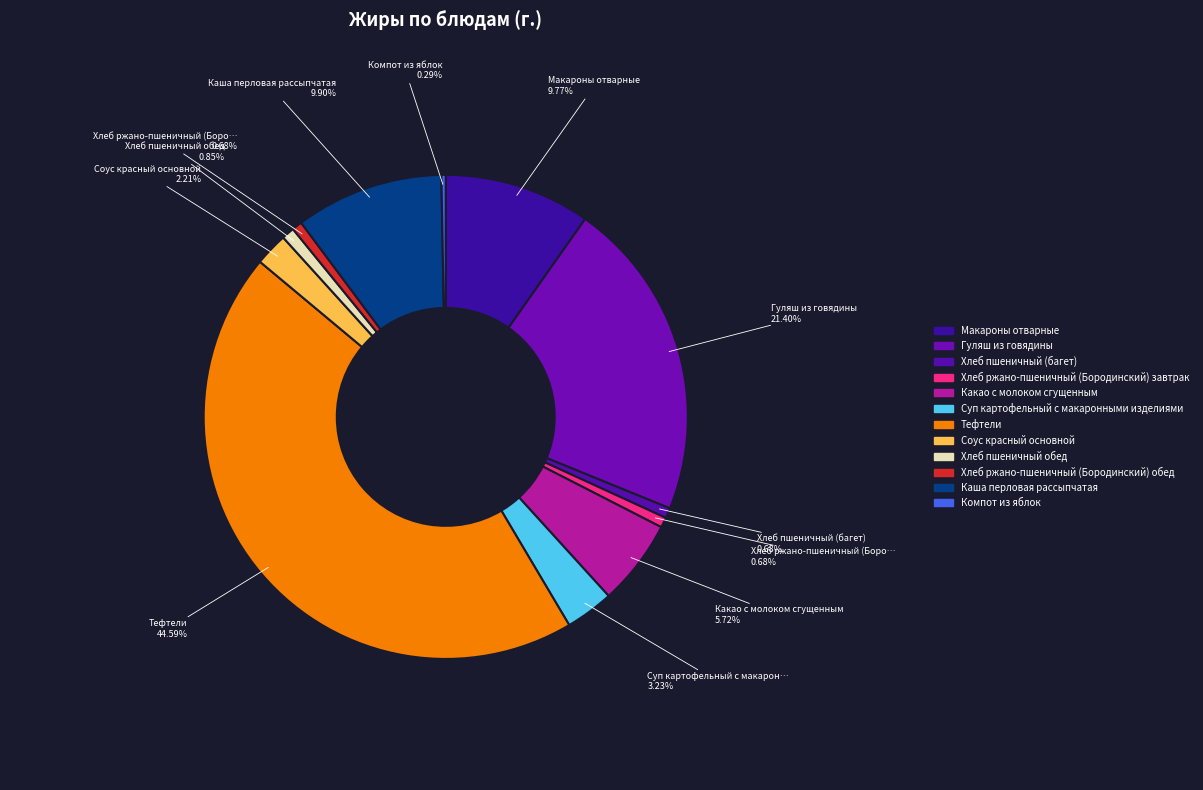

Does Макароны отварные represent more than half of the total?

No